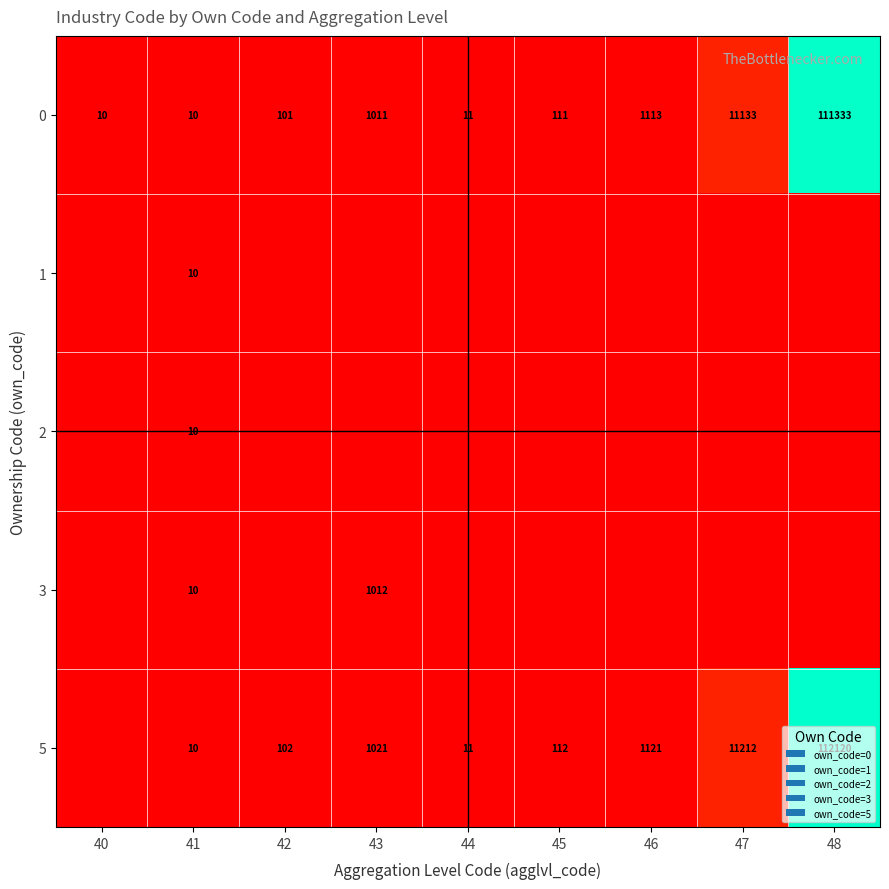

Which has a higher value, 44 or 40?

44